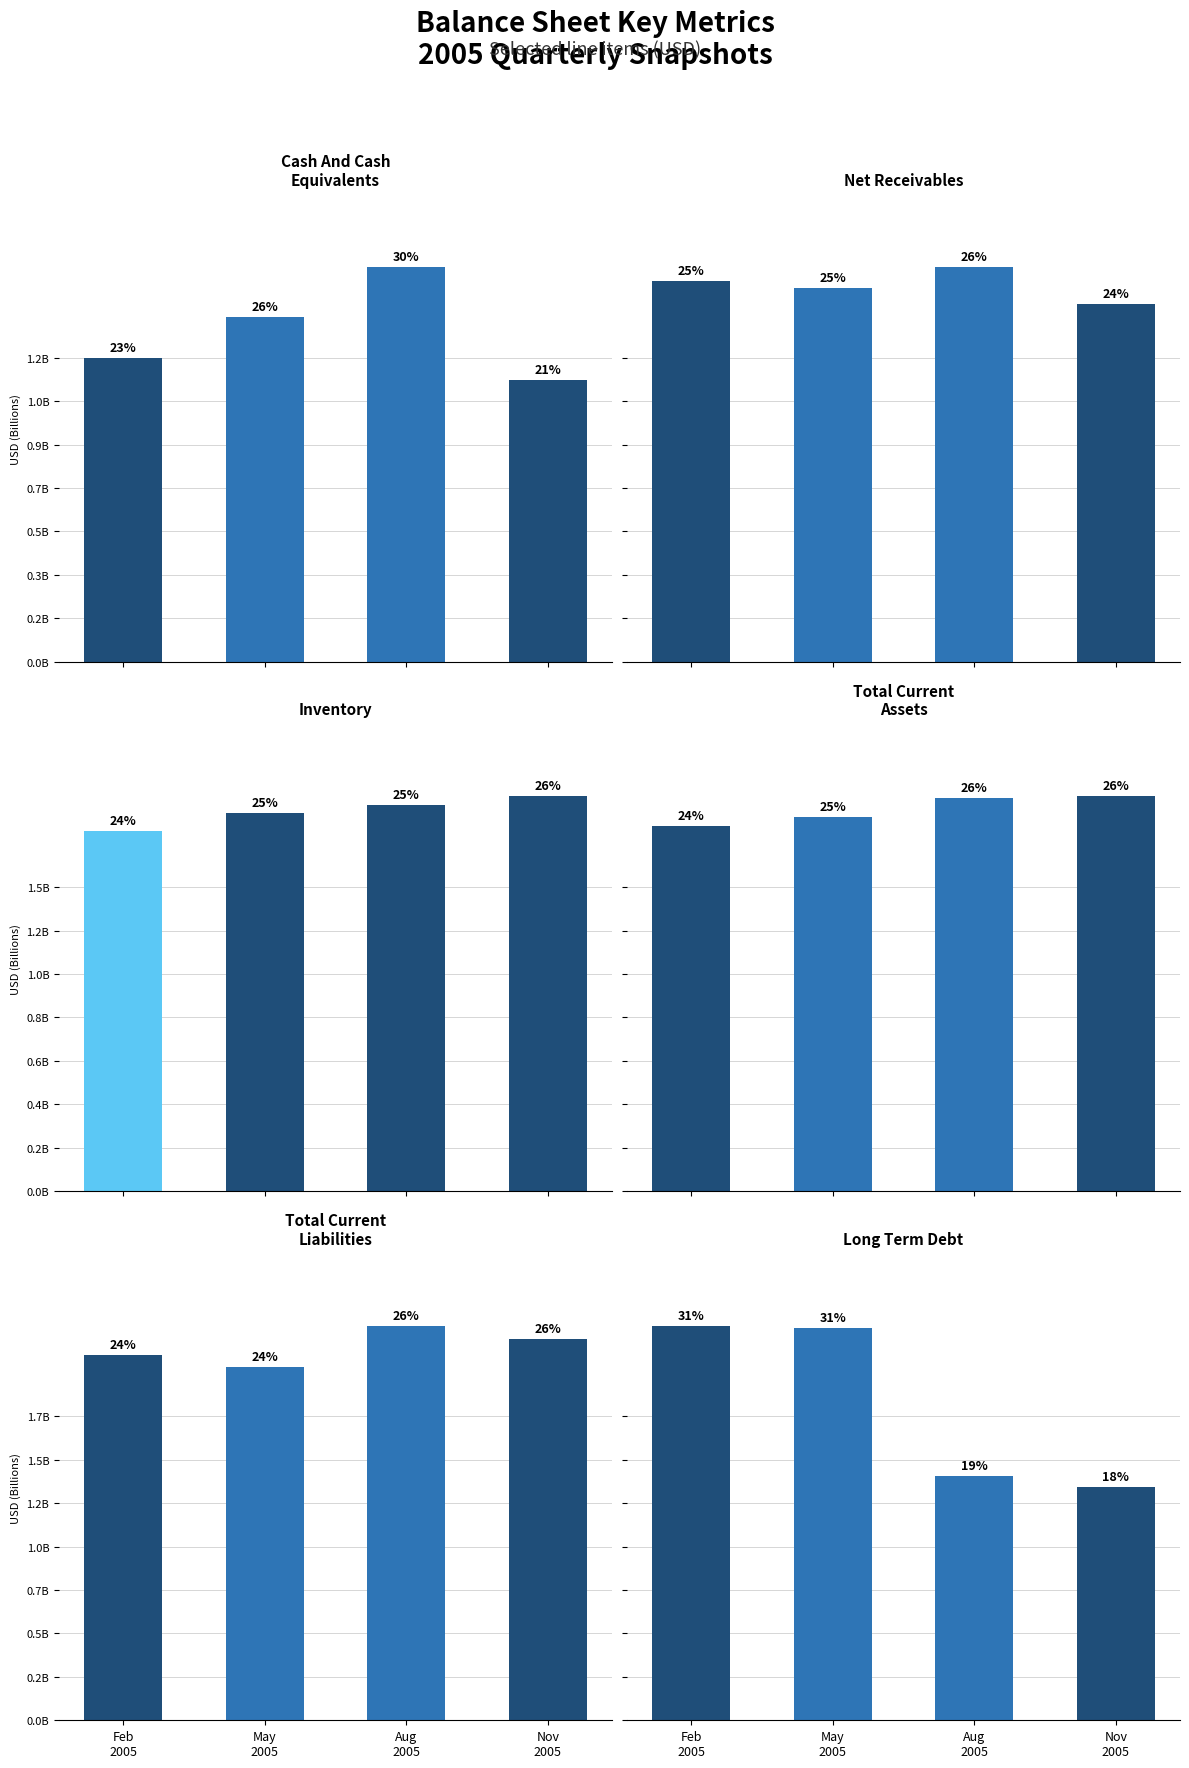

Which series has the largest total across all categories?

Total Current Assets